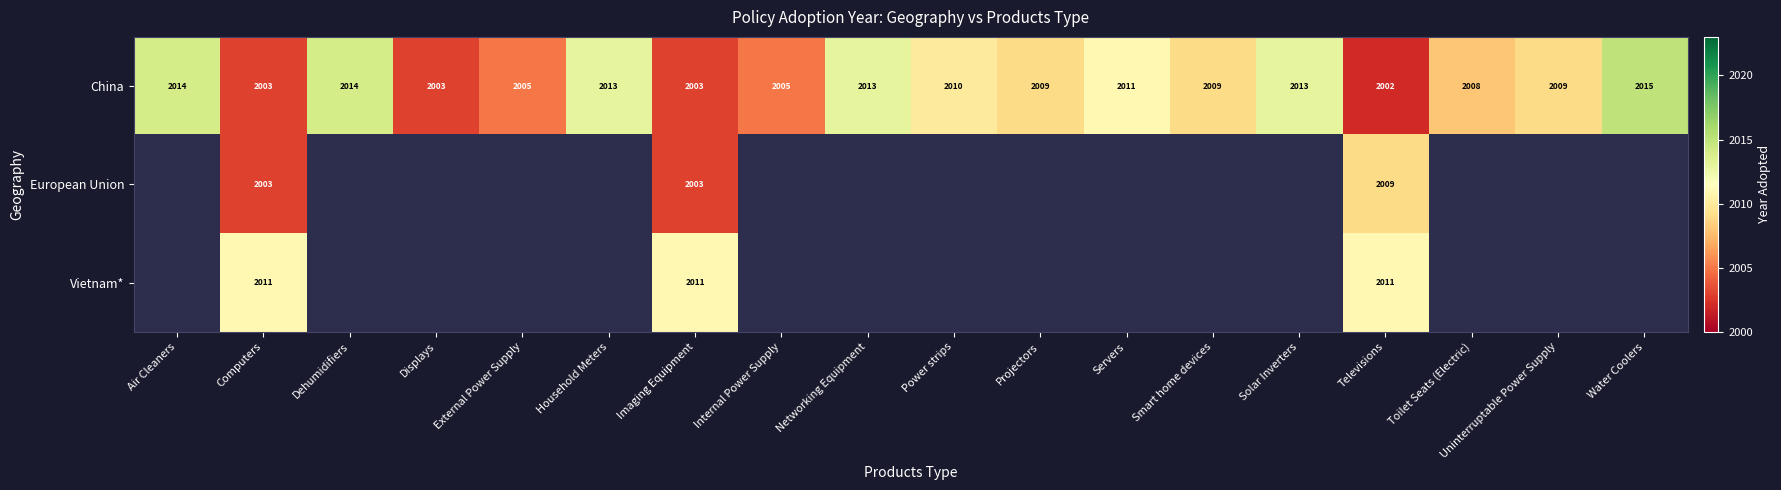

What is the sum of all China values?

36159